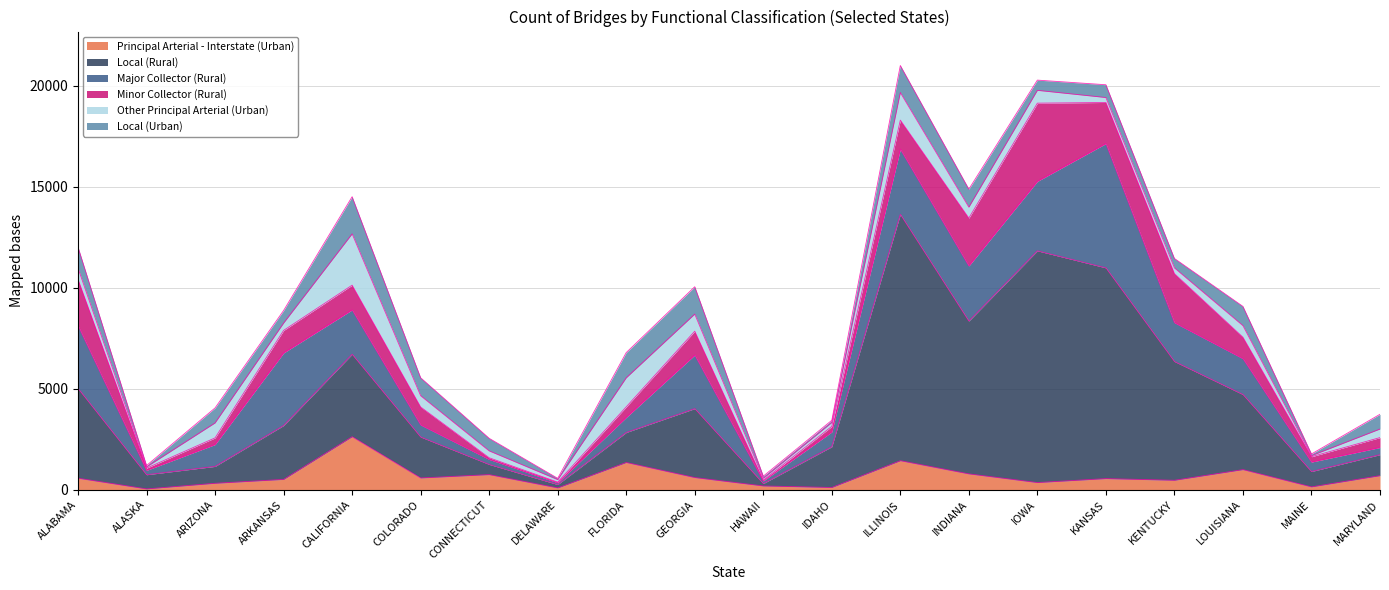

Reading right to left, what are all the values shown in this chart?

Principal Arterial - Interstate (Urban): 696	141	996	468	551	355	785	1438	112	187	603	1350	90	748	583	2626	511	319	40	570
Local (Rural): 1041	761	3720	5884	10437	11476	7569	12201	2018	119	3414	1486	167	506	2029	4084	2669	836	703	4448
Major Collector (Rural): 355	468	1777	1923	6155	3439	2729	3227	732	130	2653	745	89	247	599	2196	3593	1083	217	3111
Minor Collector (Rural): 491	266	1060	2427	2036	3875	2371	1438	277	32	1181	523	30	82	887	1225	1117	330	108	2292
Other Principal Arterial (Urban): 423	52	572	285	244	634	541	1365	190	98	846	1438	123	340	557	2540	362	740	61	553
Local (Urban): 731	83	953	466	634	507	891	1341	110	106	1356	1250	65	623	890	1841	624	744	69	1041